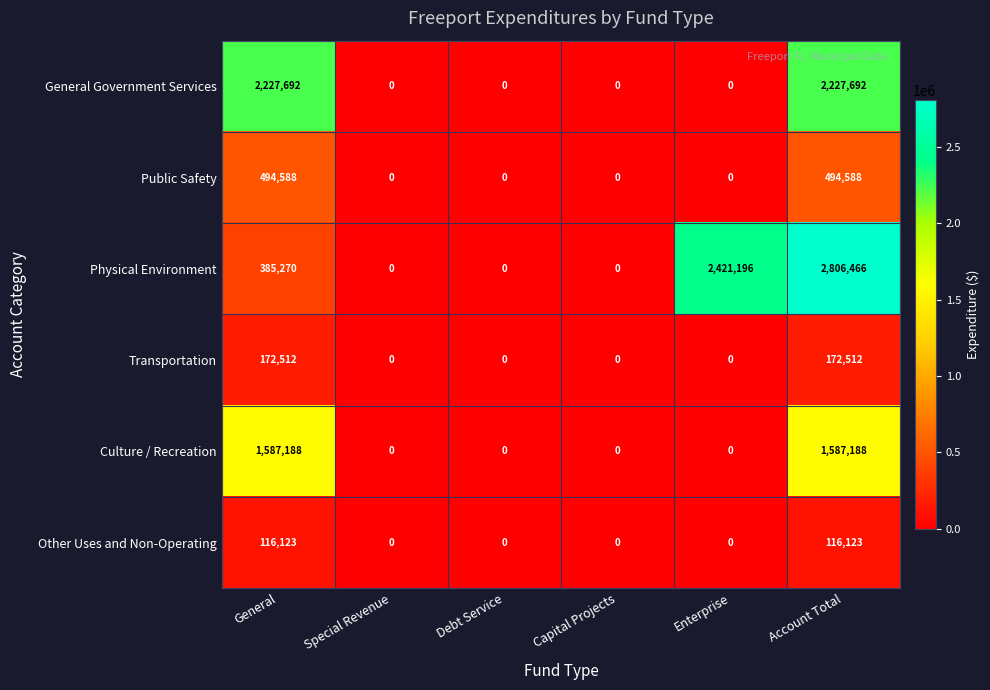

How many values in Physical Environment are above zero?

3